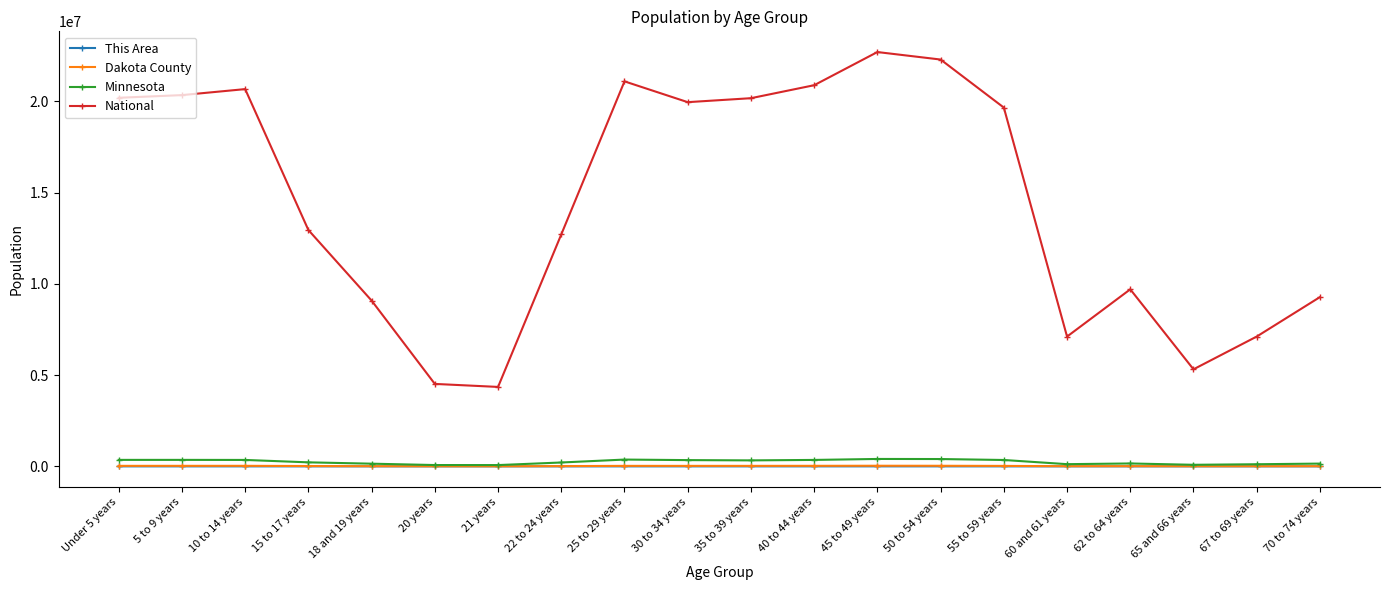

At which category does the chart reach its peak across all series?

45 to 49 years